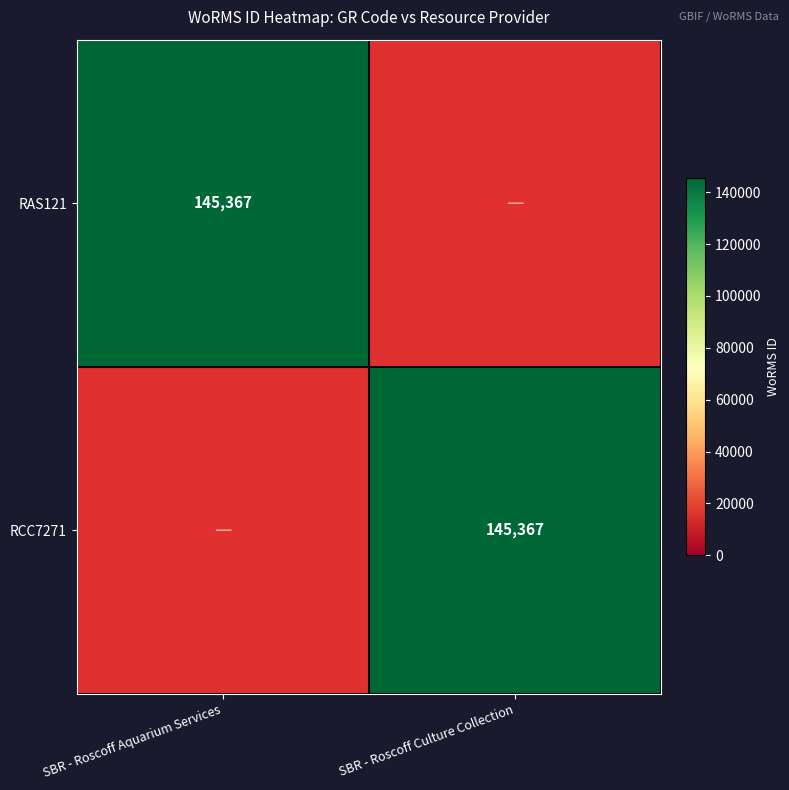

At how many categories does at least one series exceed 0?

2